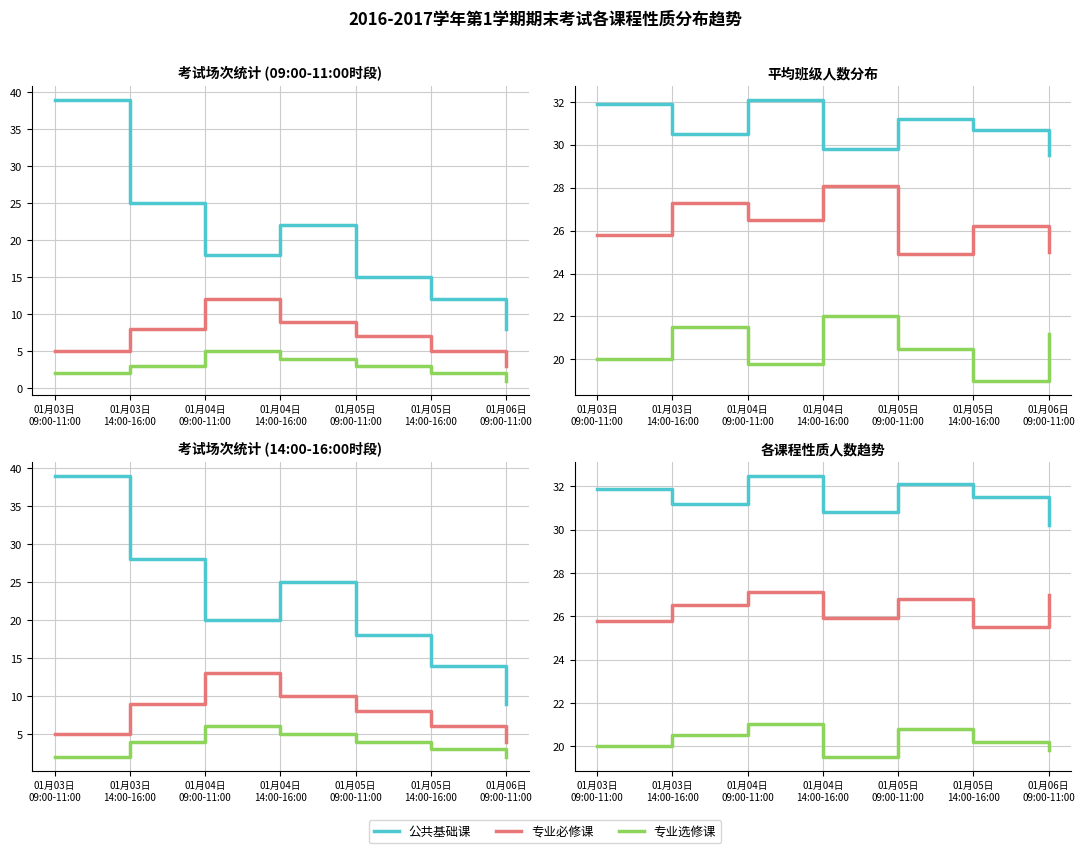

List the labels in order of 专业必修课 value, smallest first.

01月05日
14:00-16:00, 01月03日
09:00-11:00, 01月04日
14:00-16:00, 01月03日
14:00-16:00, 01月05日
09:00-11:00, 01月06日
09:00-11:00, 01月04日
09:00-11:00